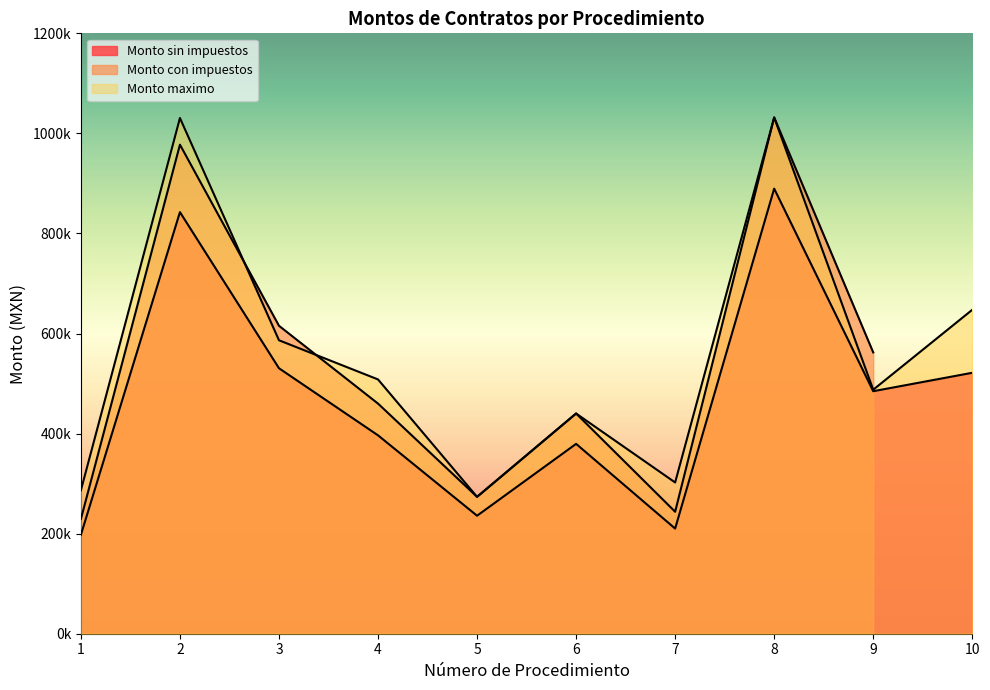

Read the Monto sin impuestos value at 1.

197701.9